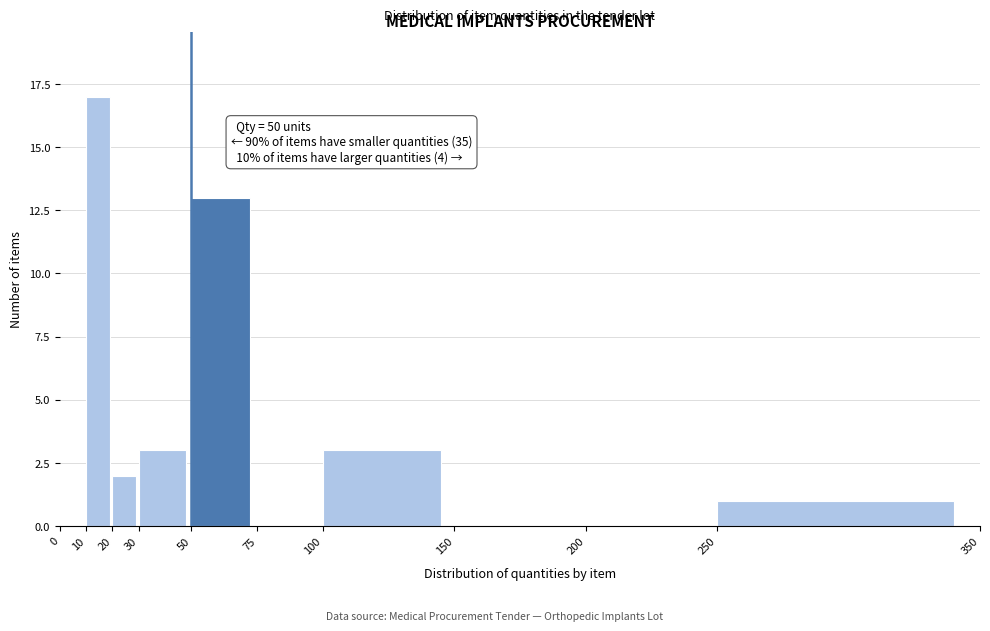

Which range on the x-axis has the tallest bar?

10 to 20